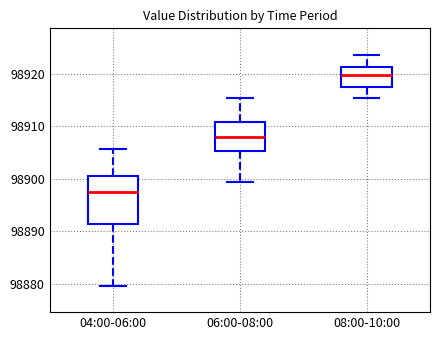

Which box's median line is the highest?

08:00-10:00